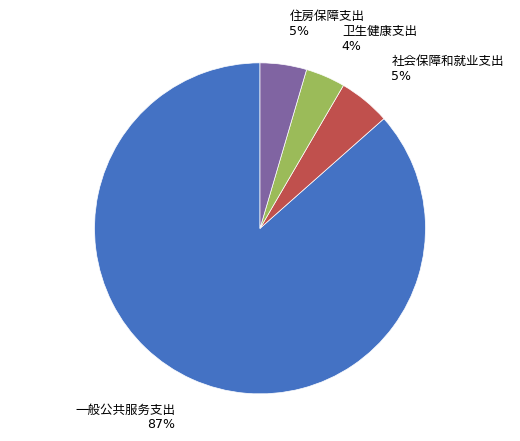

How many slices are in this pie chart?

4